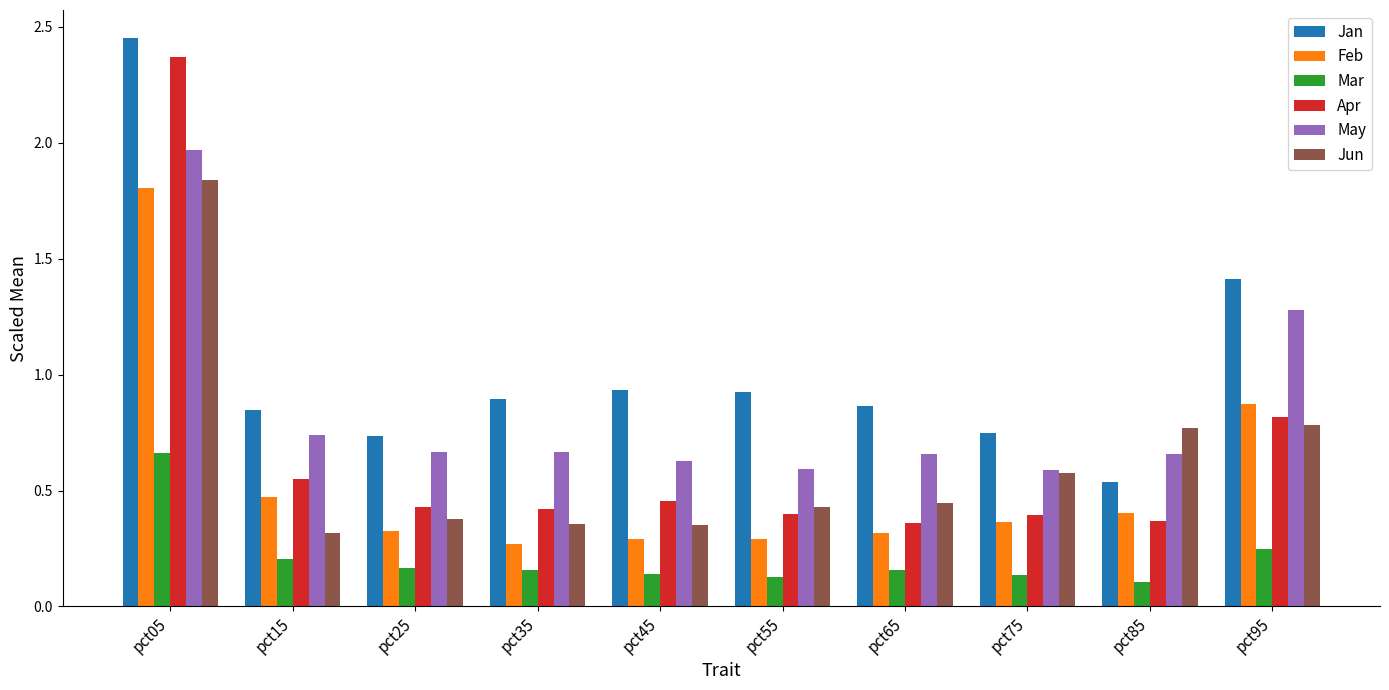

Which series has the largest range (max minus min)?

Apr